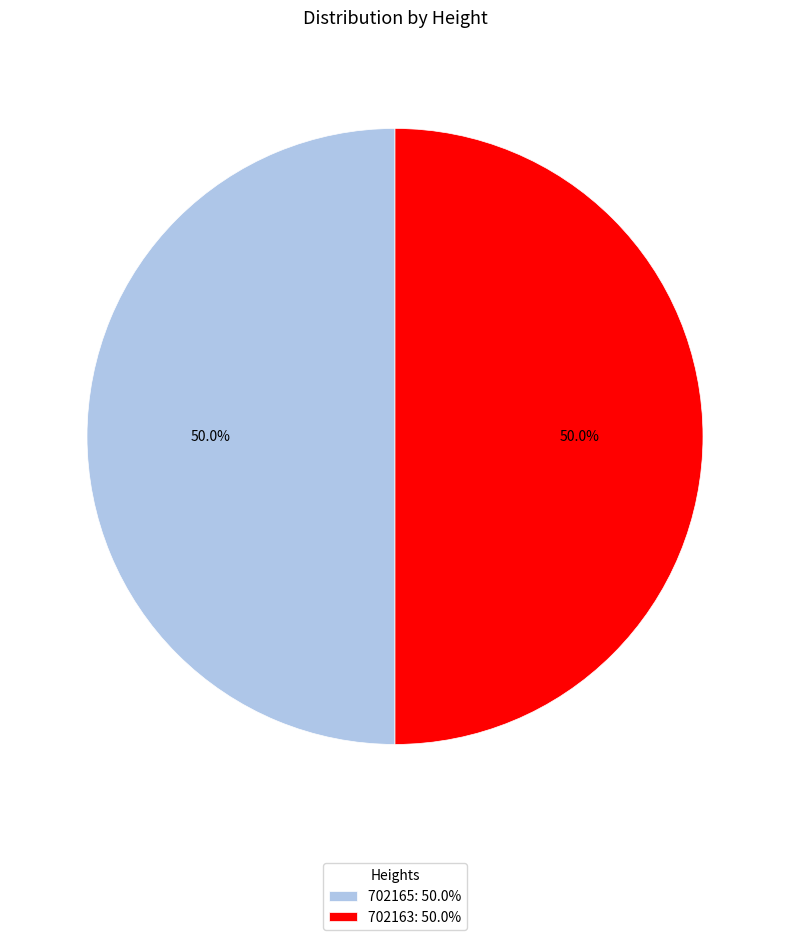

Approximately how many times larger is the value at 702163: 50.0% compared to 702165: 50.0%?

1.0